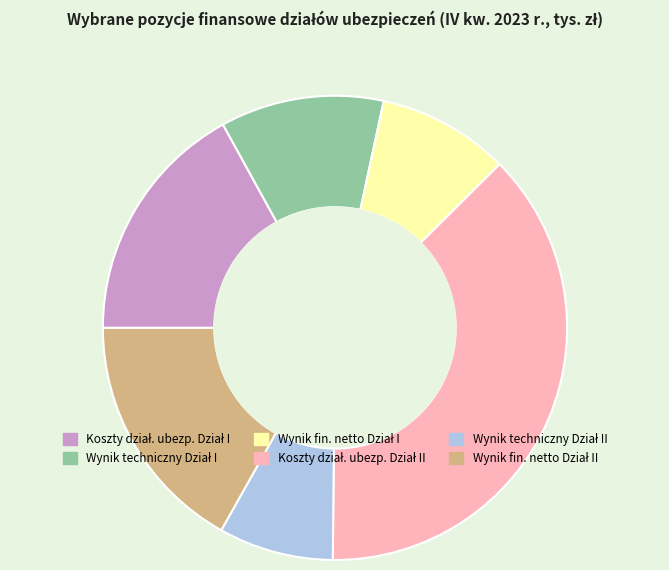

Is the sum of Koszty działalności ubezpieczeniowej Dział I and Wynik techniczny Dział I greater than half?

No